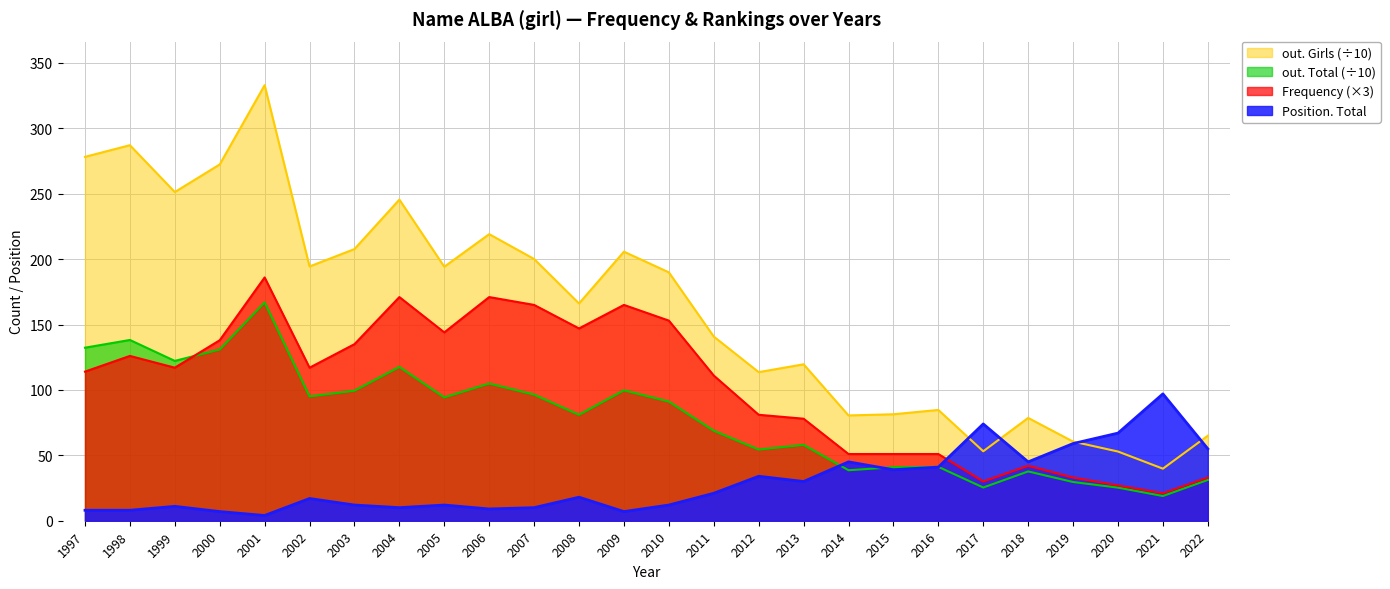

Which series has the widest spread of values?

out. Girls (÷10)